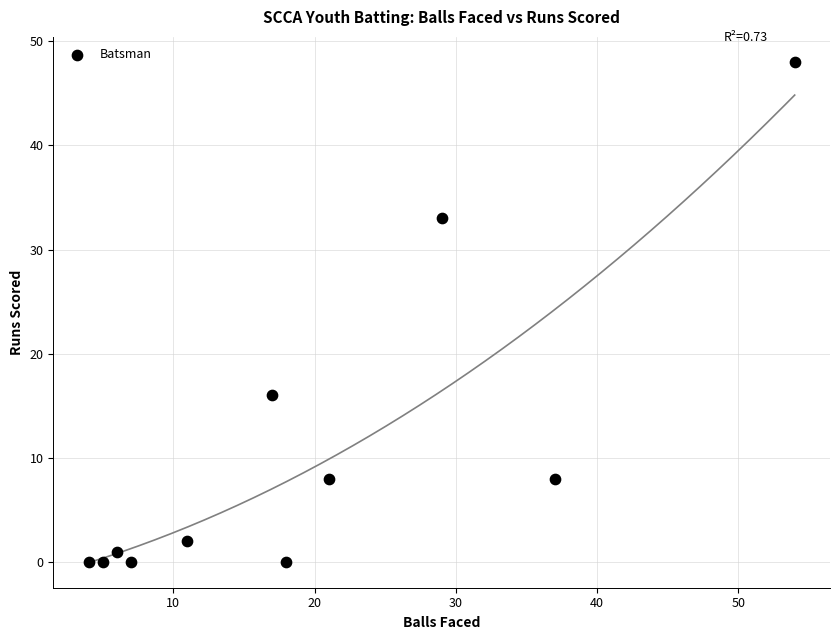

What Y value in the scatter plot is closest to 24?

16